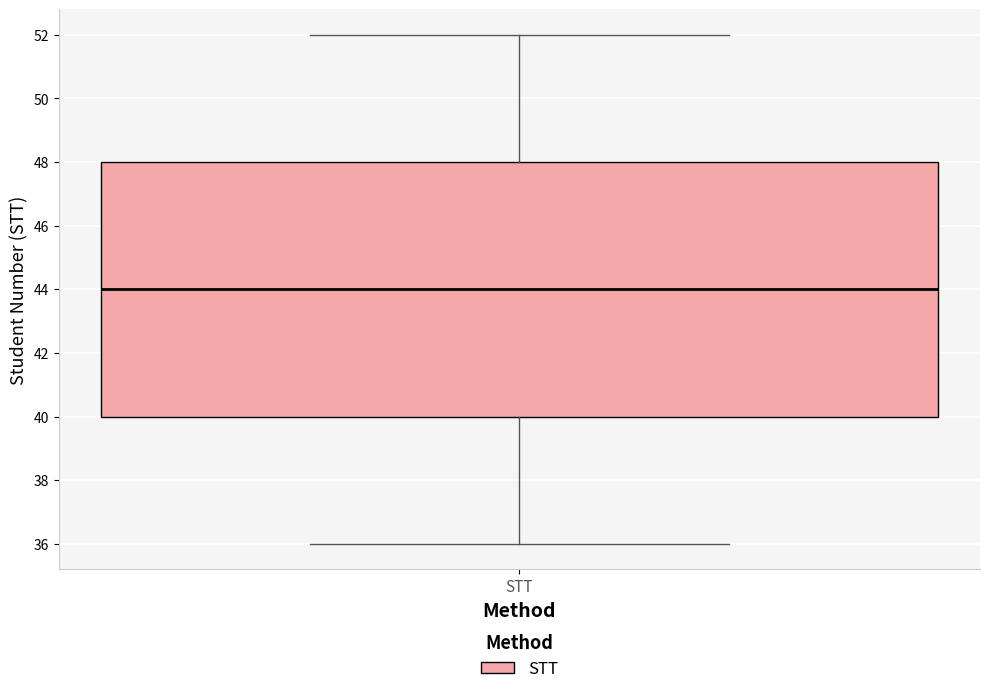

Transcribe this box plot: give where the median line is, the range the box spans, and where the two whiskers end, as read against the y-axis. The values are not printed on the chart, so give them approximately, as read against the axis.

median 44, box 40 to 48, whiskers 36 to 52